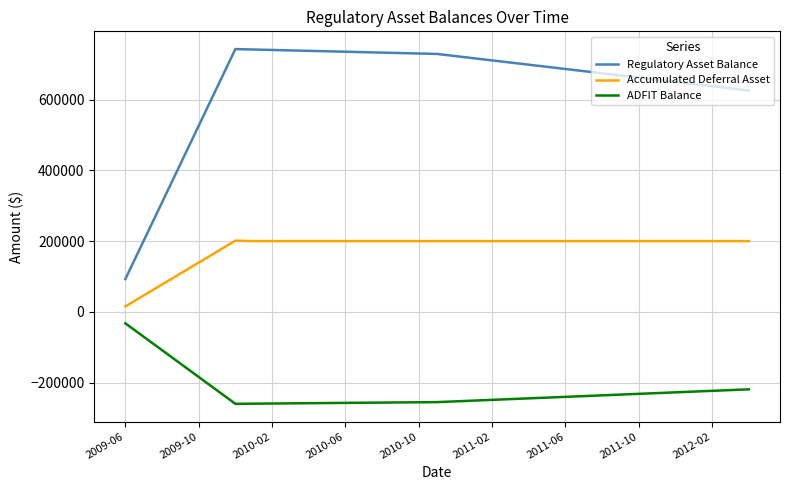

Rank the series by their average value, from highest to lowest.

Regulatory Asset Balance, Accumulated Deferral Asset, ADFIT Balance